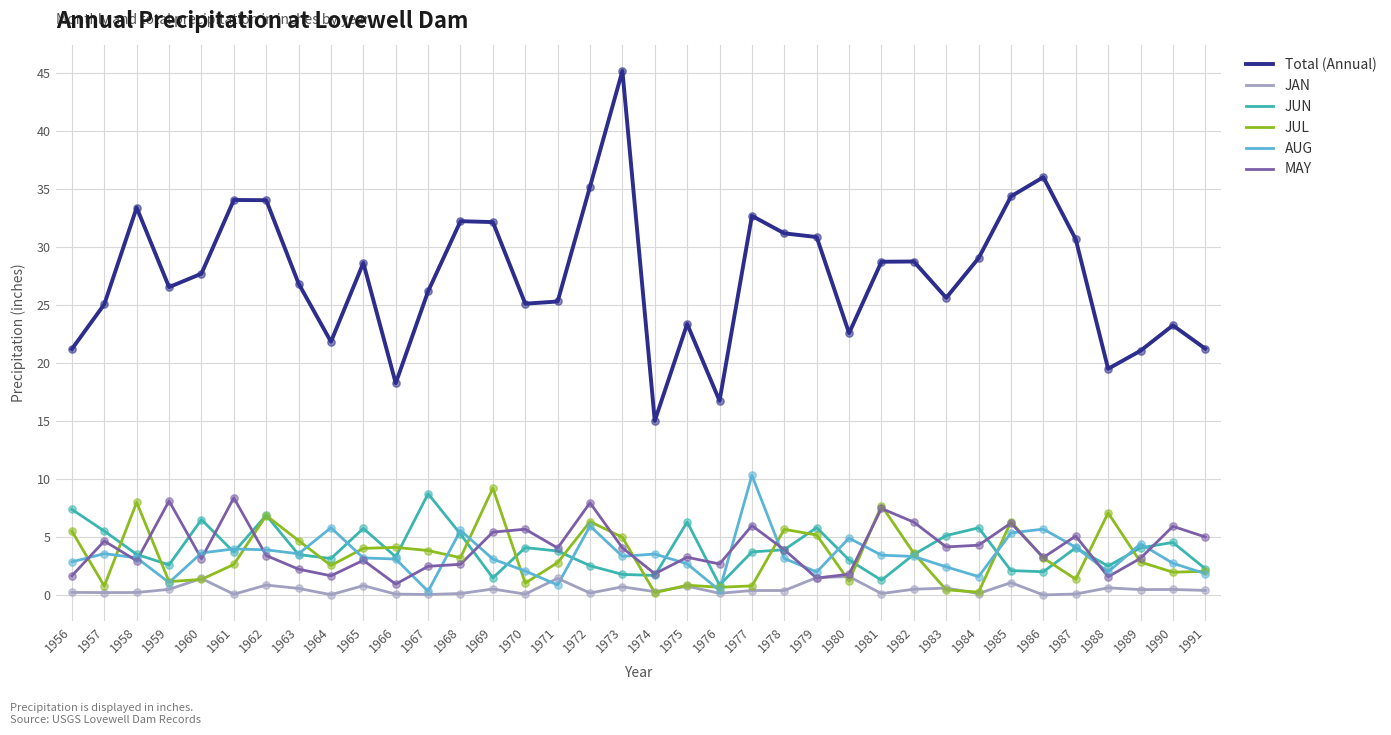

Which series has the widest spread of values?

Total (Annual)